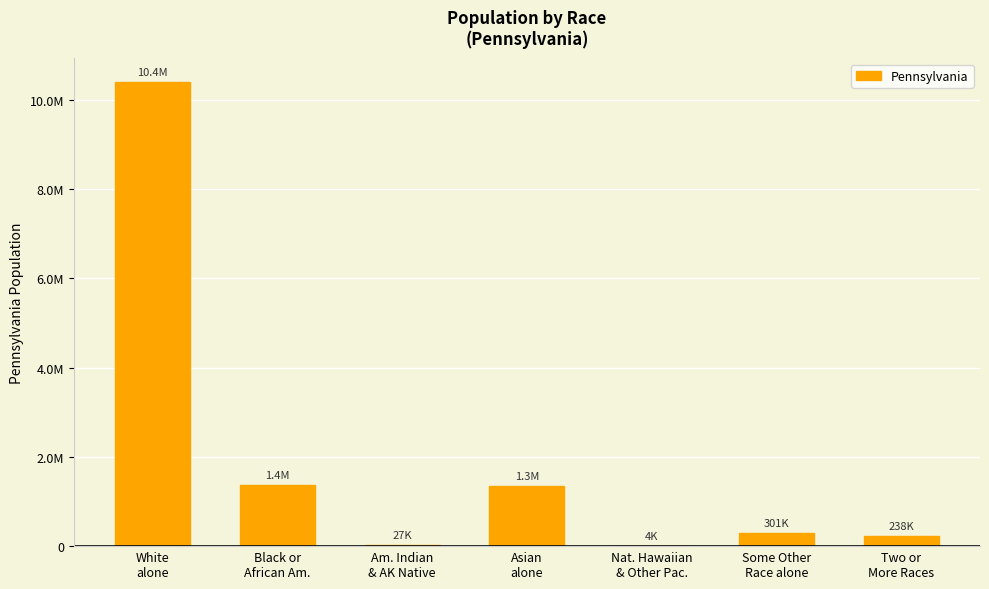

What is the value of the 1st bar from the left?

10406288